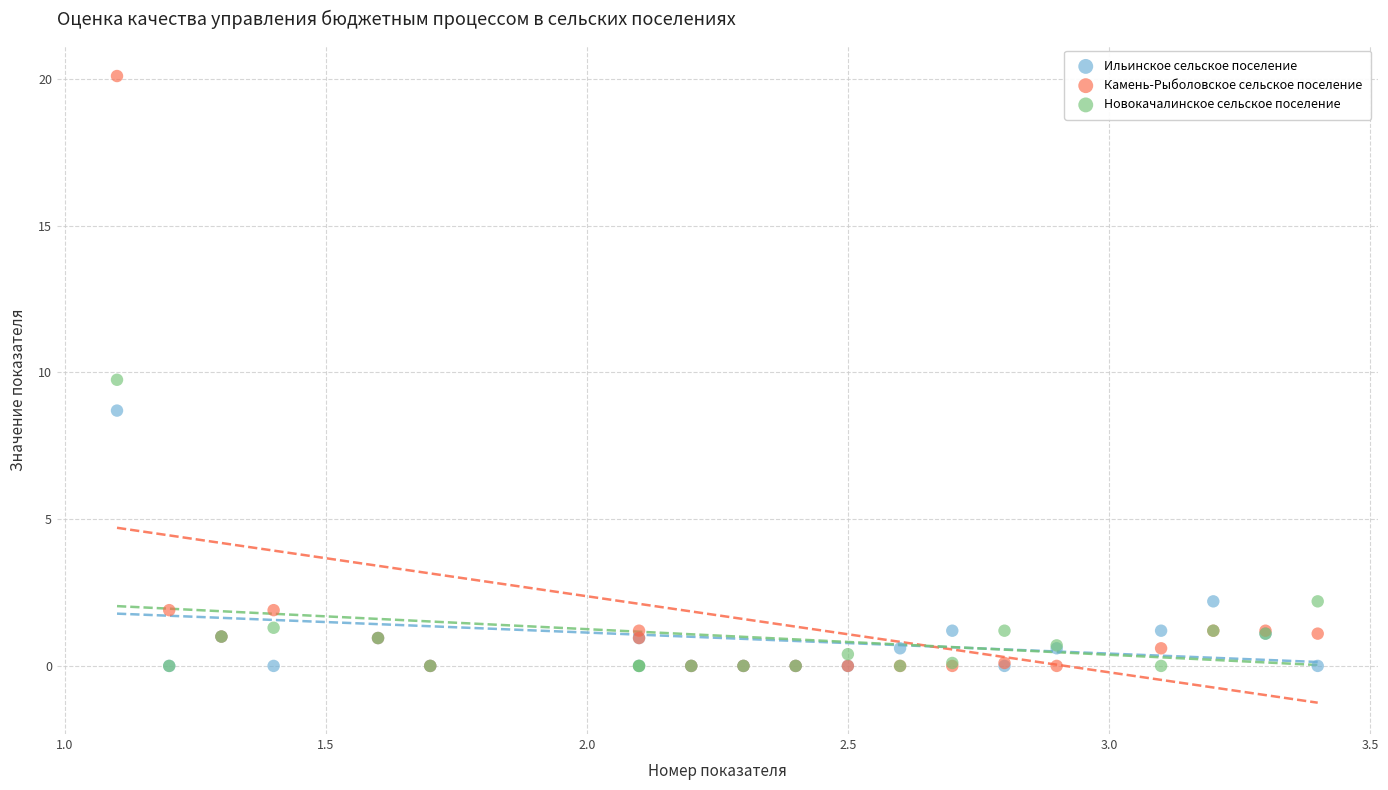

Which series reaches the maximum Y coordinate?

Камень-Рыболовское сельское поселение